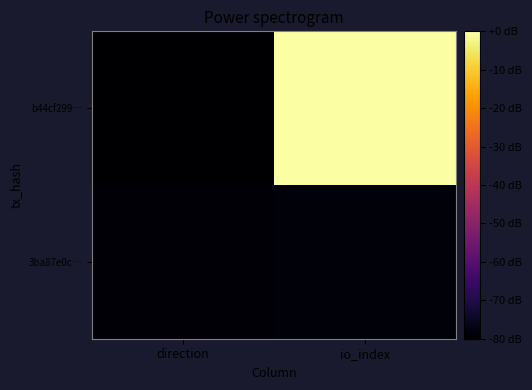

Which series changed the most between direction and io_index?

b44cf299…